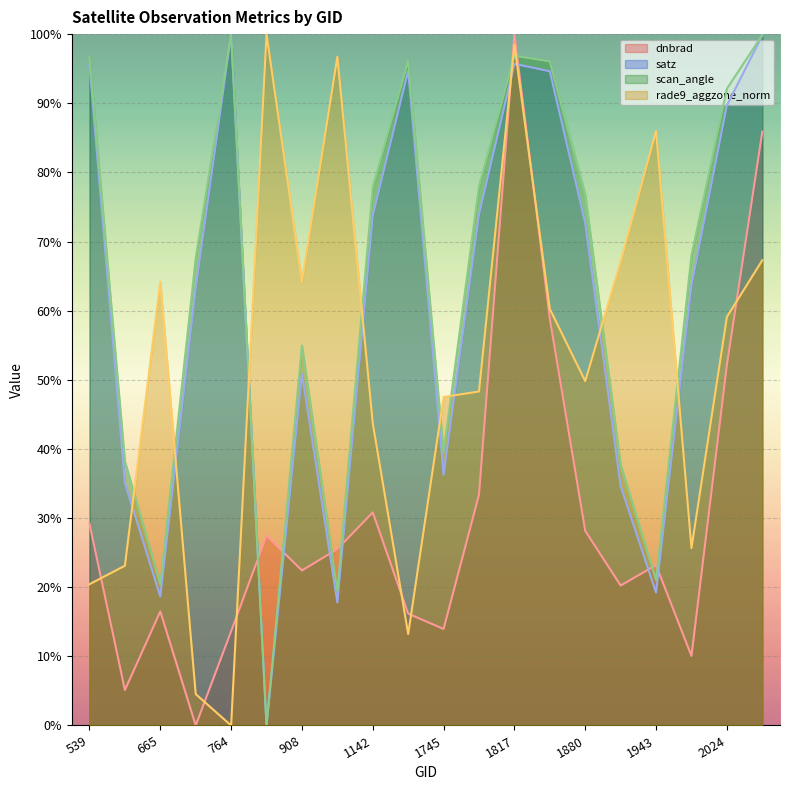

Does the chart display data point markers on the line(s)?

No